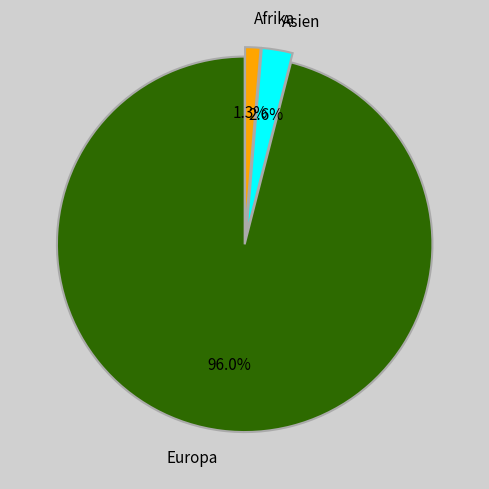

What portion of the pie excludes Asien?

97.4%